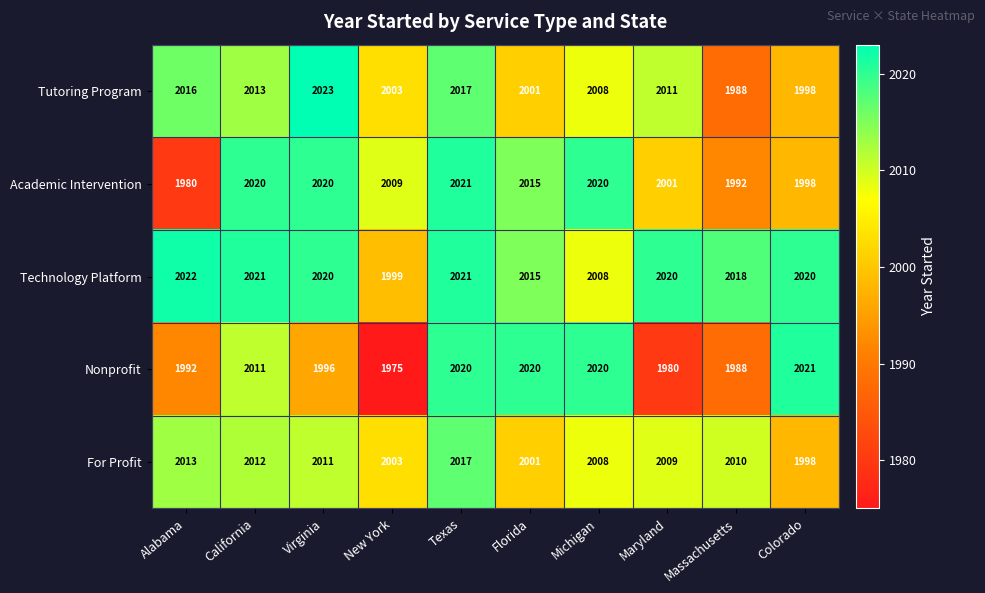

Which series has the widest spread of values?

Nonprofit